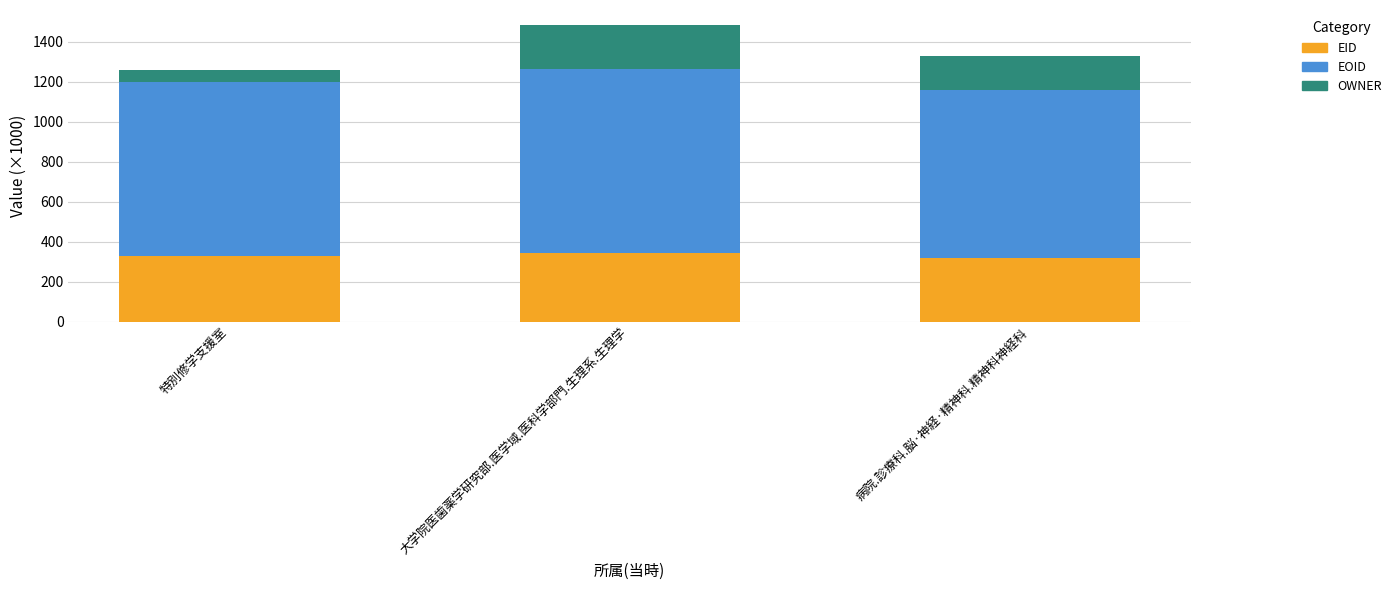

How many bars are there in total?

3